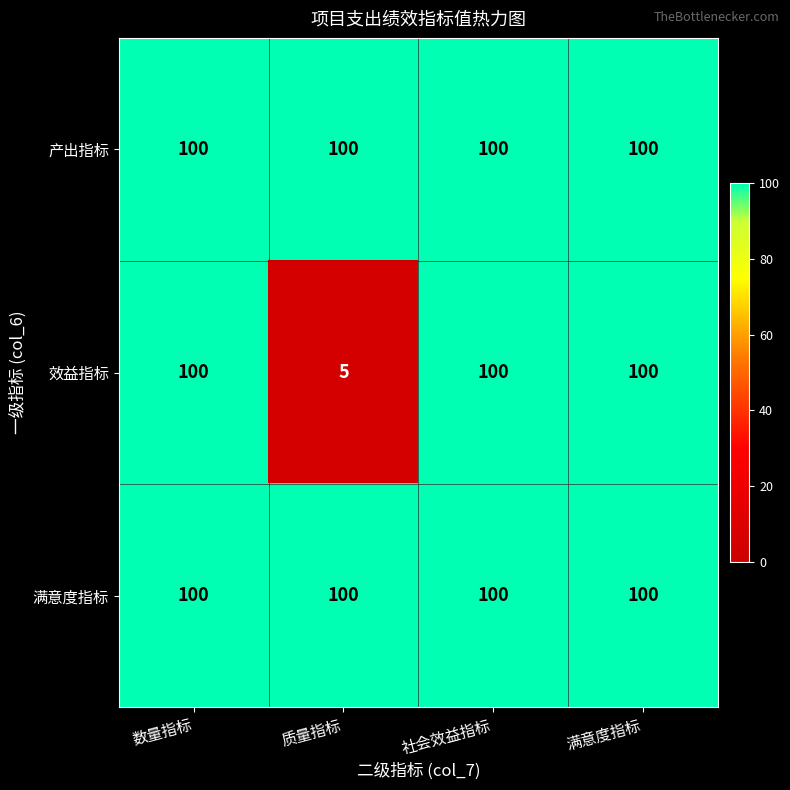

What is the total value across all series at 数量指标?

300